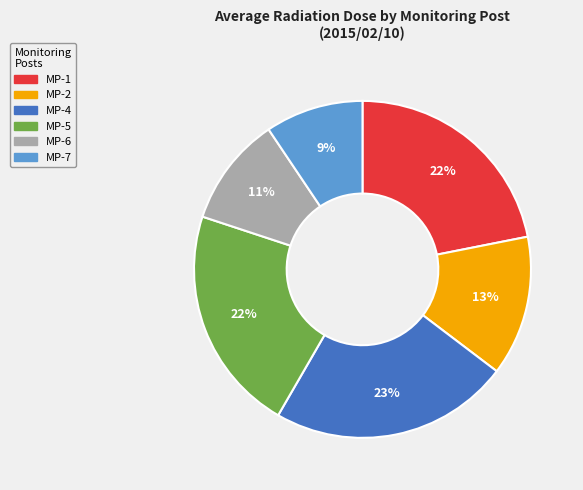

The MP-4 slice represents 15% of the pie. True or false?

False